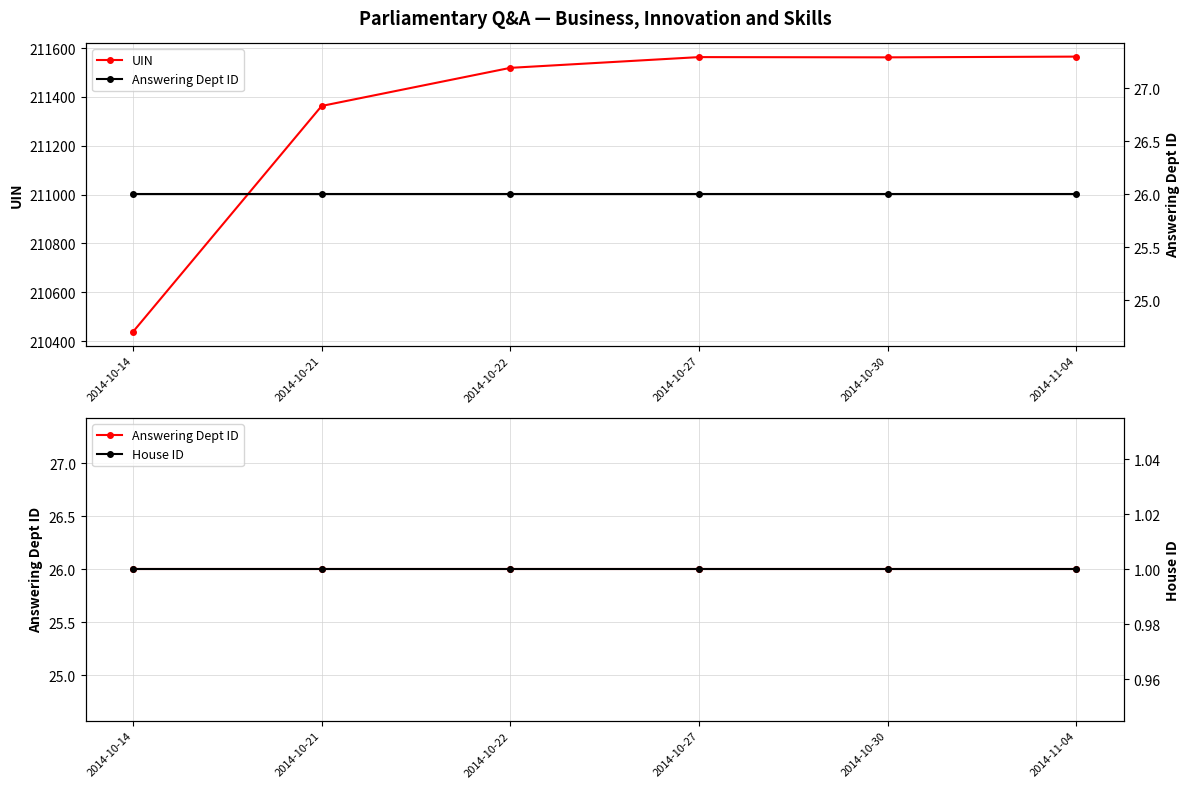

Which has a higher value, 2014-10-22 or 2014-10-14?

2014-10-22